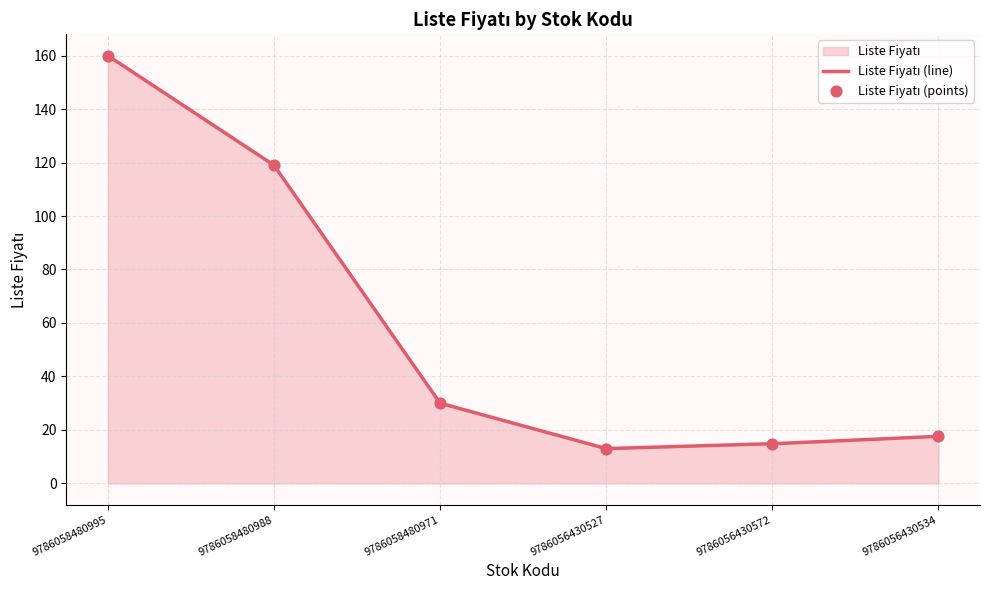

Which has a higher value, 9786056430527 or 9786058480988?

9786058480988